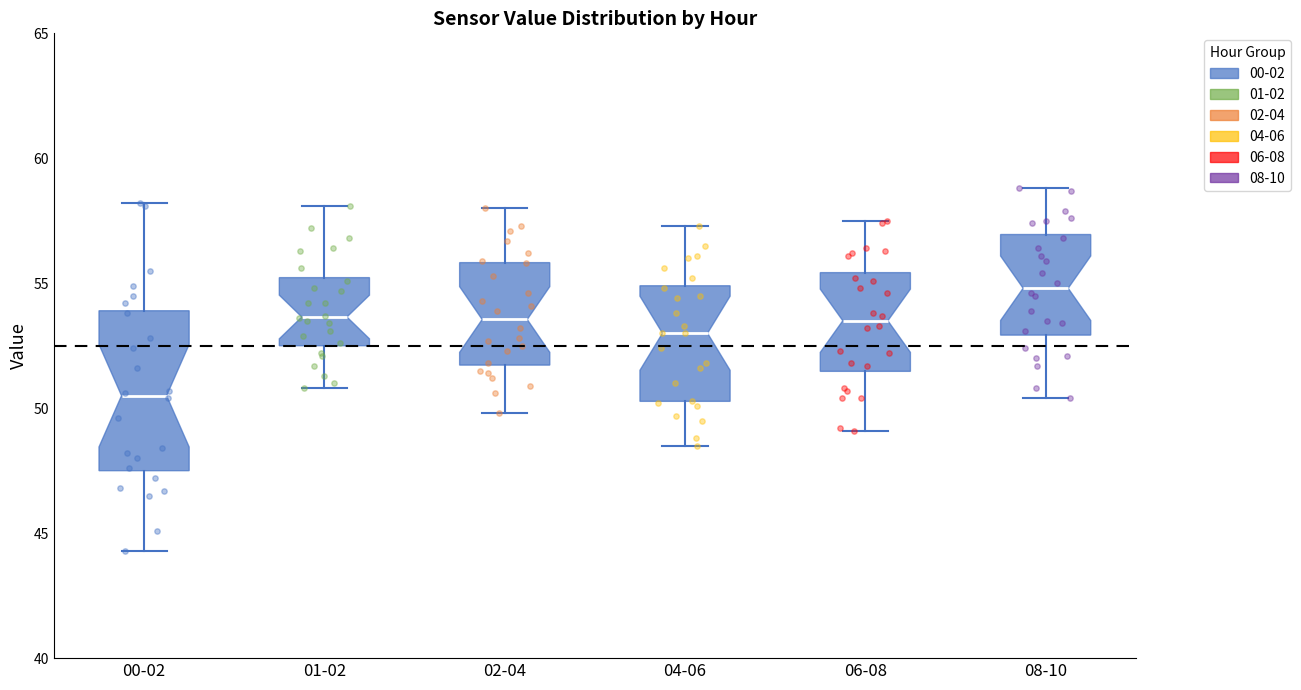

Reading left to right, read every box against the y-axis: the position of its median line, the range the box covers, and the ends of its whiskers. The values are not printed on the chart, so give them approximately, as read against the axis.

00-02: median 50.5, box 47.5 to 54.0, whiskers 44.5 to 58.0
01-02: median 53.5, box 52.5 to 55.0, whiskers 51.0 to 58.0
02-04: median 53.5, box 51.5 to 56.0, whiskers 50.0 to 58.0
04-06: median 53.0, box 50.5 to 55.0, whiskers 48.5 to 57.5
06-08: median 53.5, box 51.5 to 55.5, whiskers 49.0 to 57.5
08-10: median 55.0, box 53.0 to 57.0, whiskers 50.5 to 59.0